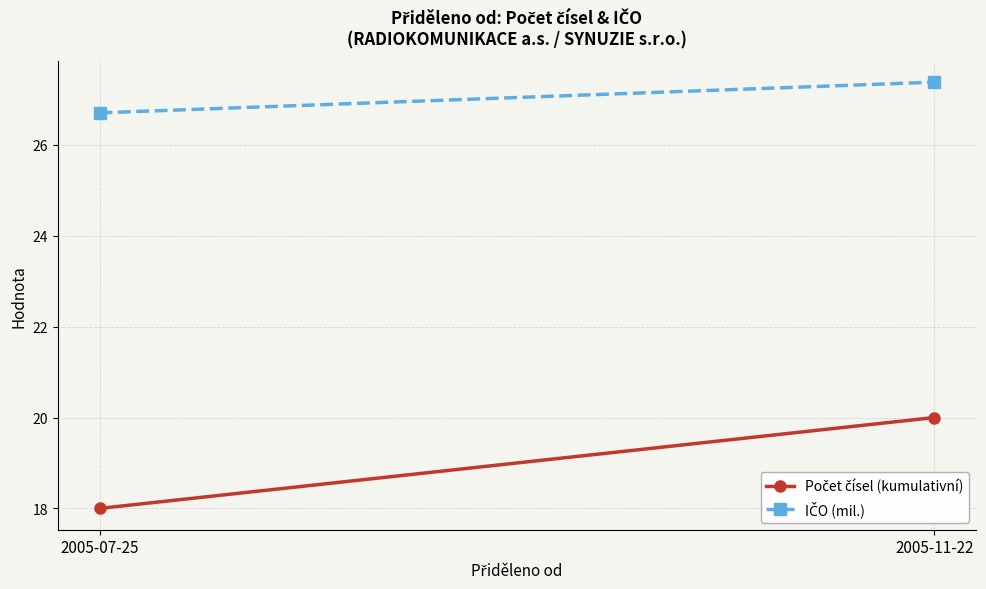

What is the minimum value for IČO (mil.)?

26.7